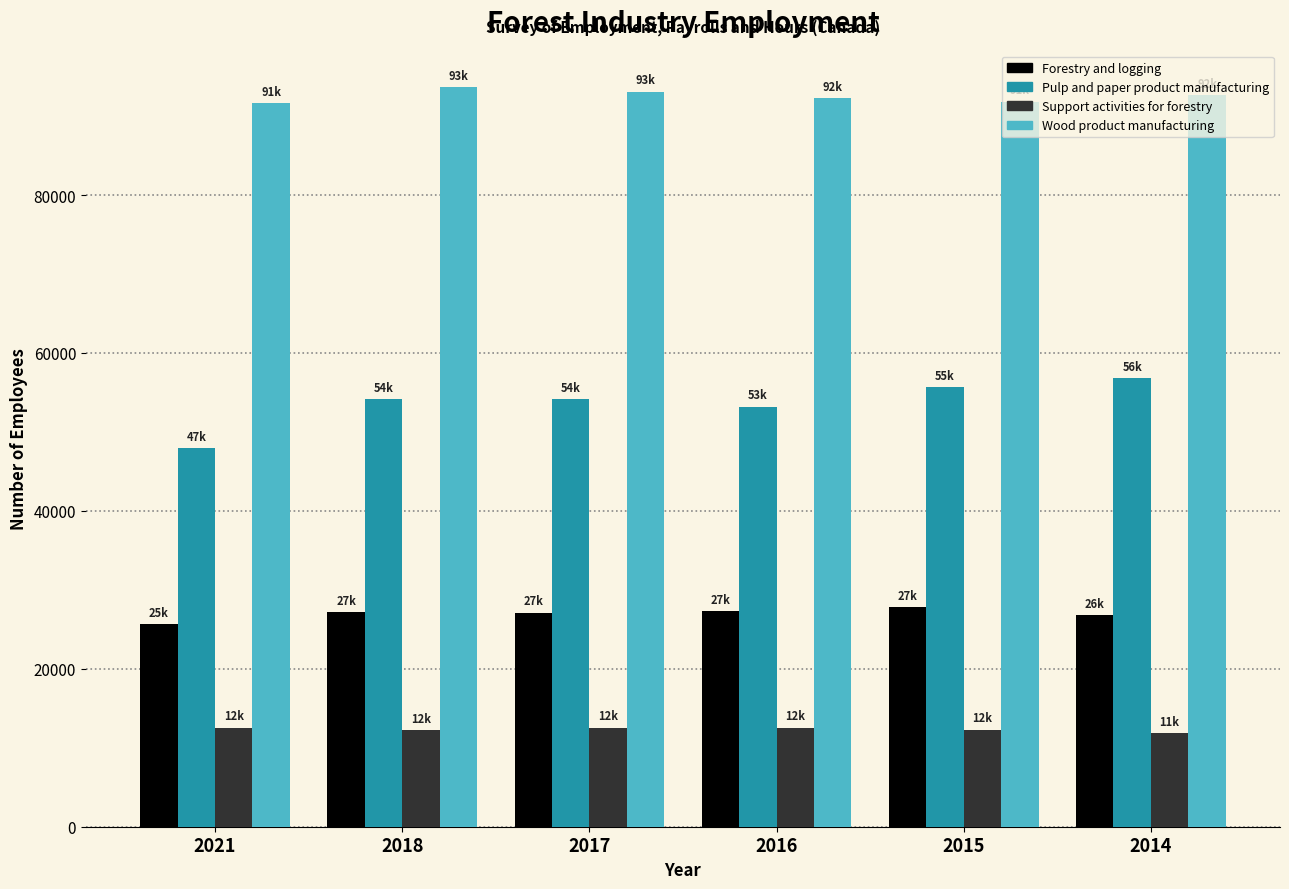

Which series has the largest range (max minus min)?

Pulp and paper product manufacturing